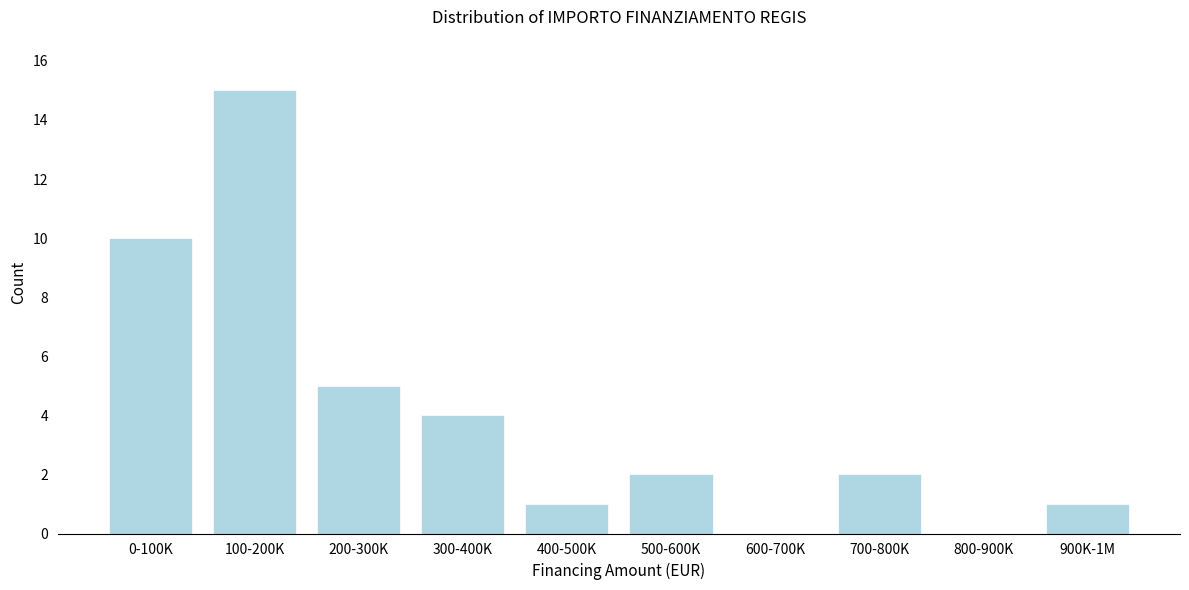

Reading left to right, what are all the values shown in this chart?

0-100K=10	100-200K=15	200-300K=5	300-400K=4	400-500K=1	500-600K=2	600-700K=0	700-800K=2	800-900K=0	900K-1M=1